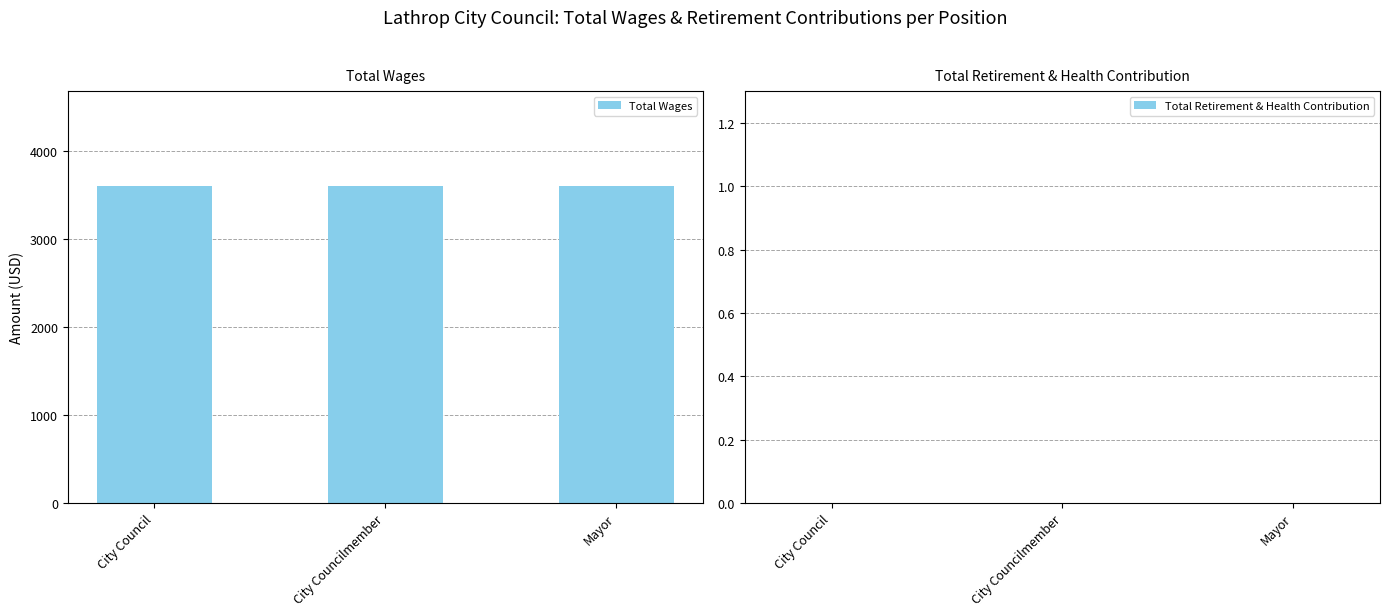

What value does the Total Wages series have at City Council?

3600